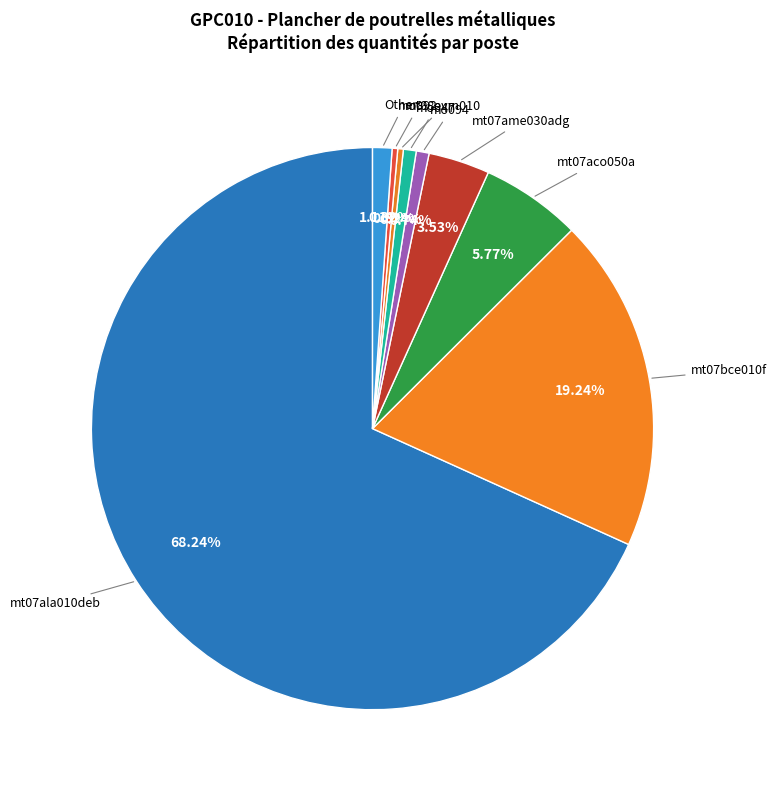

Is the sum of mo047 and mo092 greater than half?

No